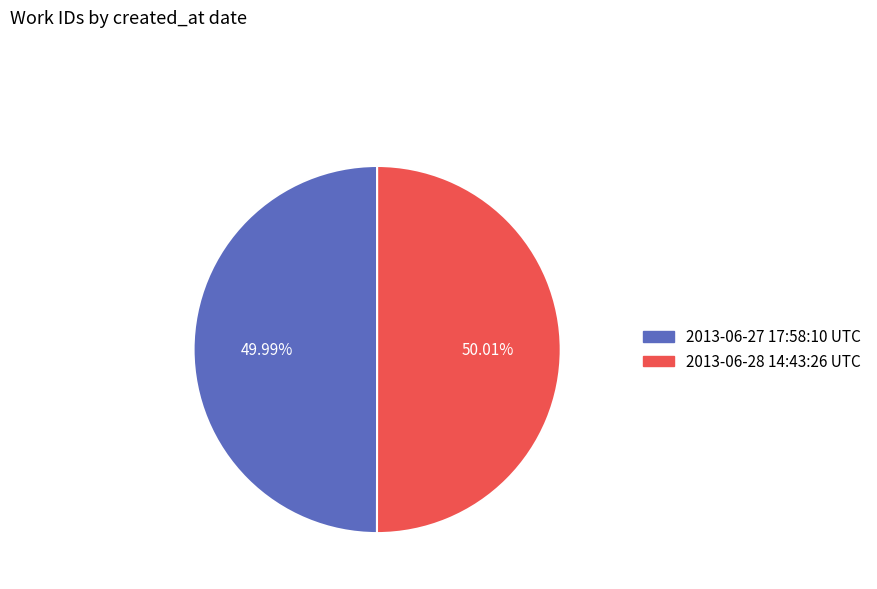

The 2013-06-28 14:43:26 UTC slice represents 44% of the pie. True or false?

False